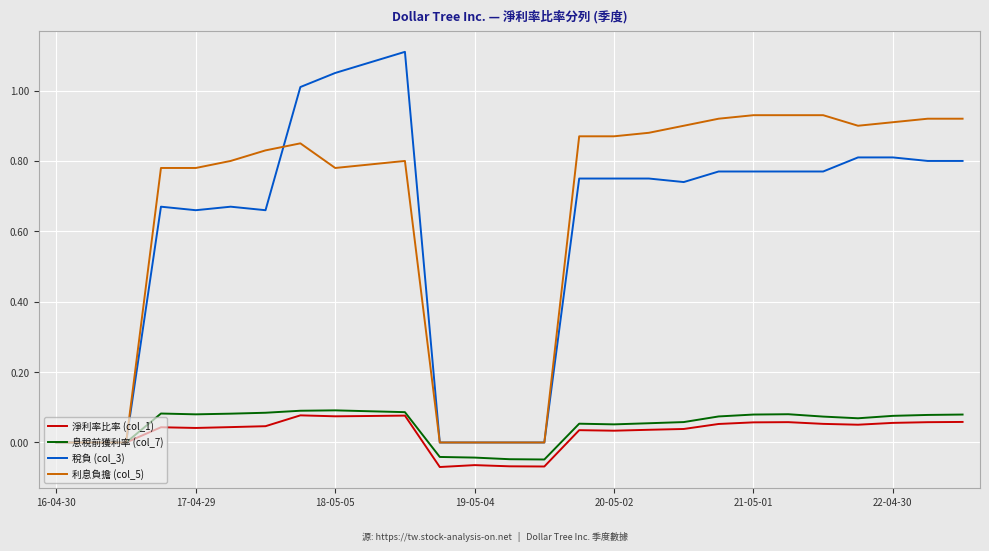

How many lines are shown in the chart?

4